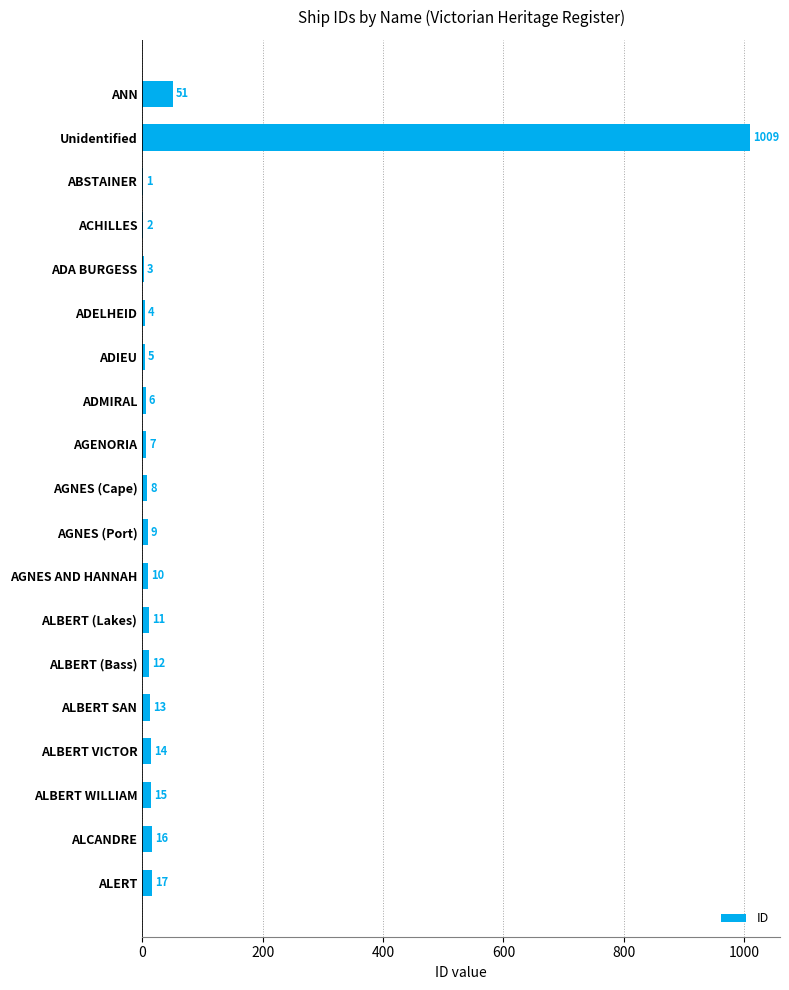

What is the greatest value displayed?

1009